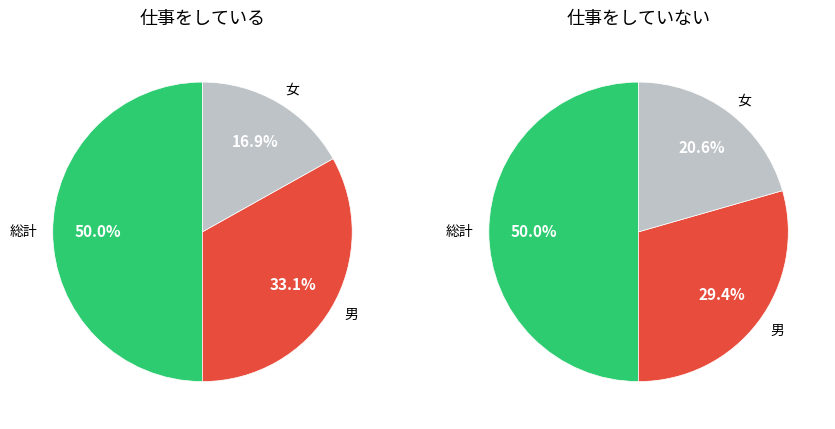

Combined, do 総計 and 男 account for over 50%?

Yes